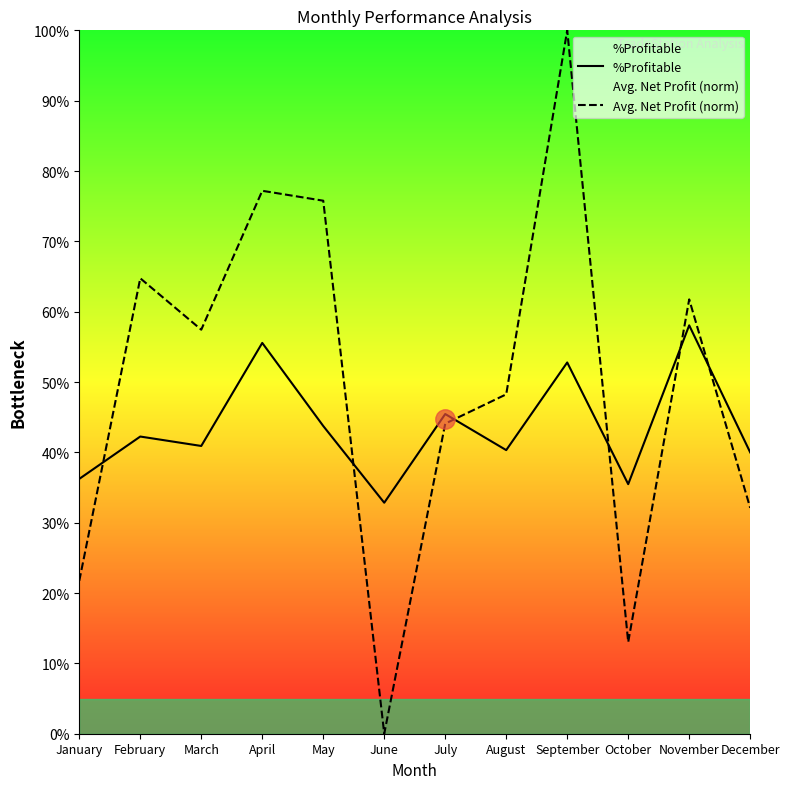

Reading left to right, extract all data points from this chart.

%Profitable: January=0.4	February=0.4	March=0.4	April=0.6	May=0.4	June=0.3	July=0.5	August=0.4	September=0.5	October=0.4	November=0.6	December=0.4
Avg. Net Profit (norm): January=0.2	February=0.6	March=0.6	April=0.8	May=0.8	June=0.0	July=0.4	August=0.5	September=1.0	October=0.1	November=0.6	December=0.3